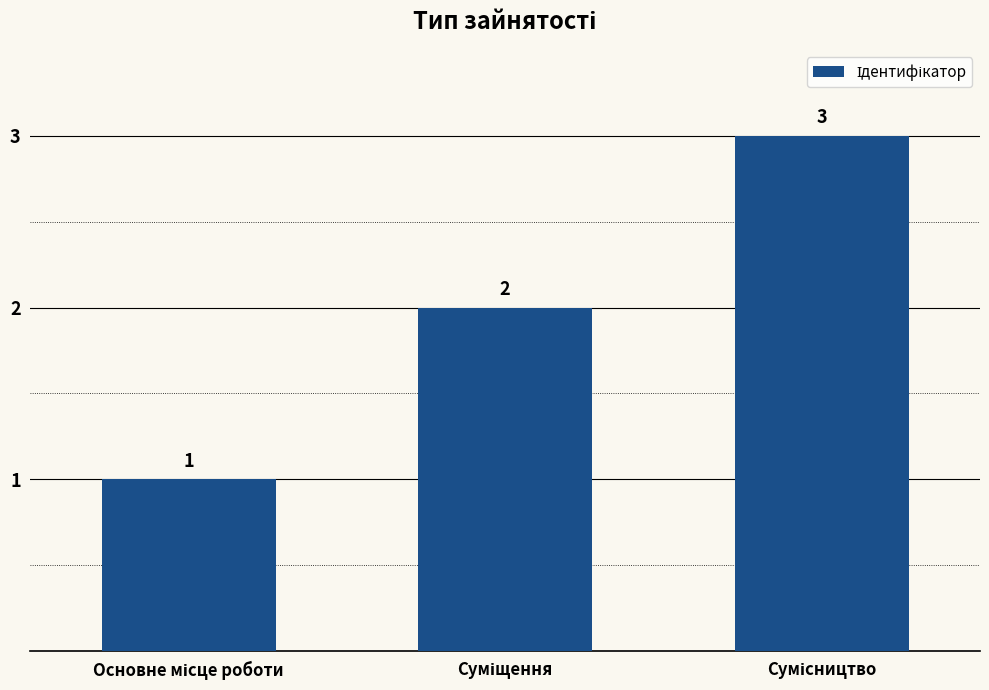

Count the values in the range 1 to 3.

3